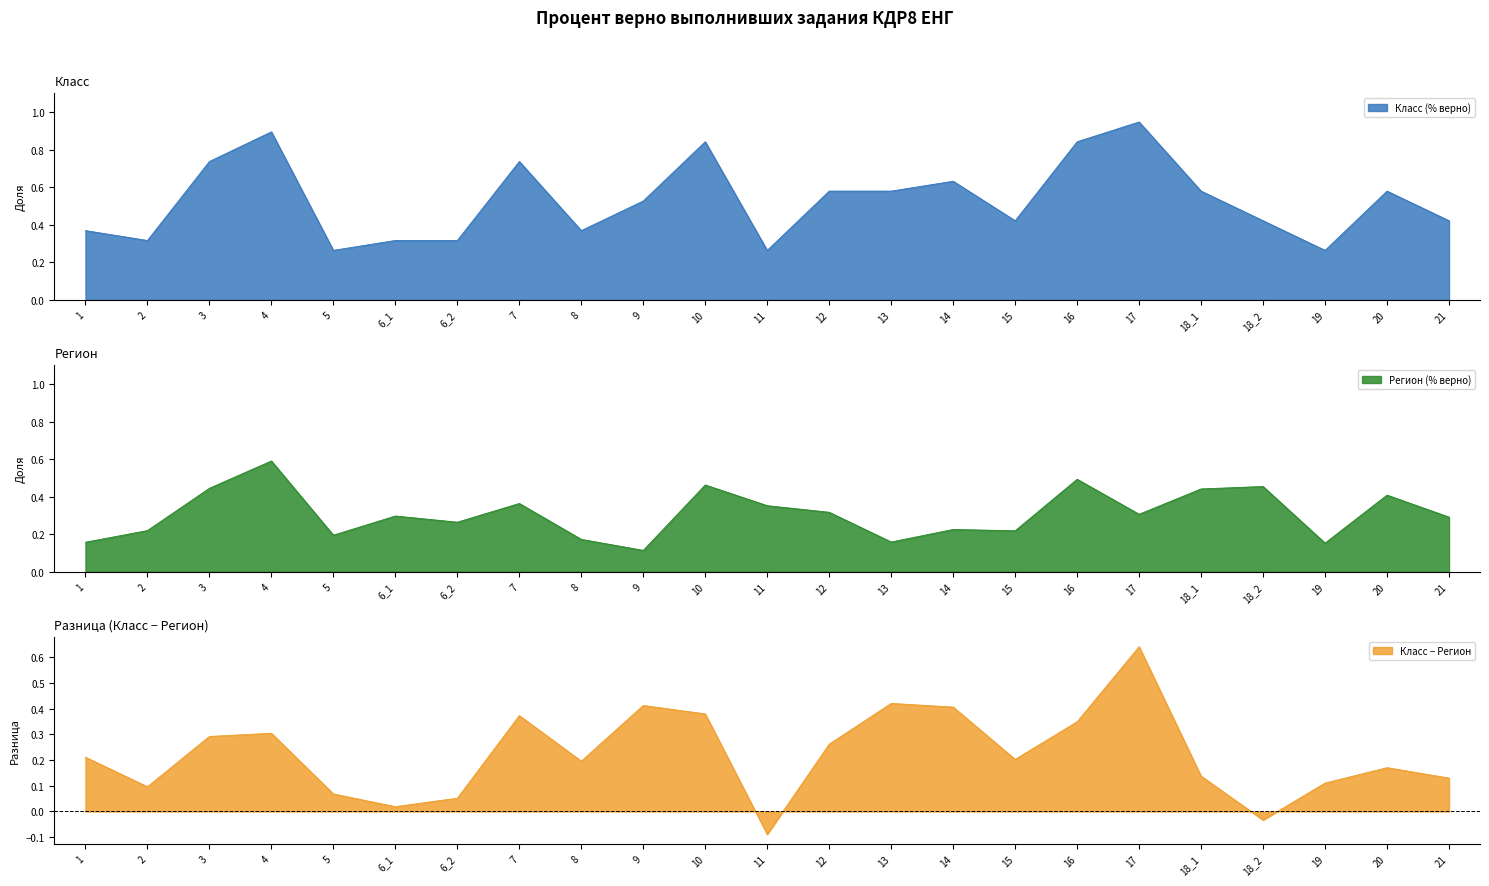

At how many categories does at least one series exceed 0?

23